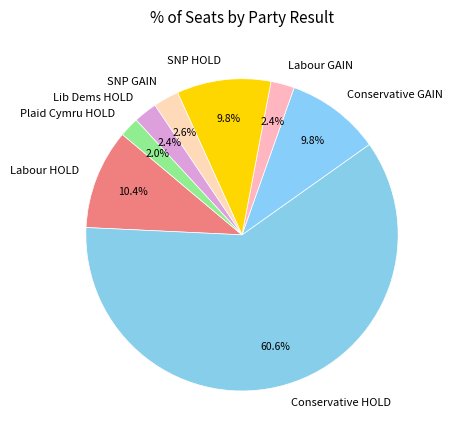

What is the largest slice in the pie chart?

Conservative HOLD